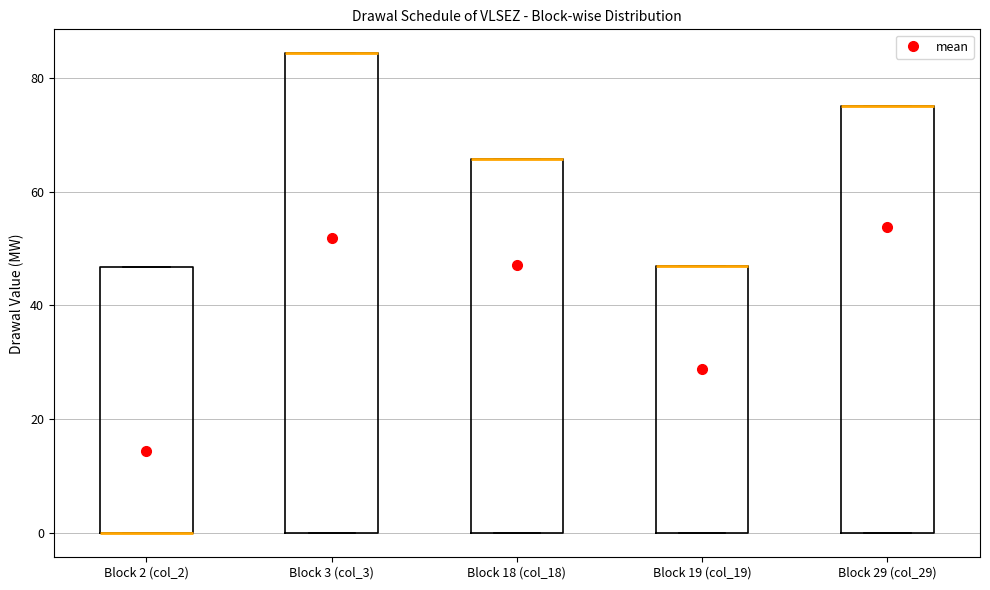

Reading left to right, read every box against the y-axis: the position of its median line, the range the box covers, and the ends of its whiskers. The values are not printed on the chart, so give them approximately, as read against the axis.

Block 2 (col_2): median 0 (drawn on the box's lower edge), box 0 to 46, whiskers 0 to 46
Block 3 (col_3): median 84 (drawn on the box's upper edge), box 0 to 84, whiskers 0 to 84
Block 18 (col_18): median 66 (drawn on the box's upper edge), box 0 to 66, whiskers 0 to 66
Block 19 (col_19): median 46 (drawn on the box's upper edge), box 0 to 46, whiskers 0 to 46
Block 29 (col_29): median 74 (drawn on the box's upper edge), box 0 to 74, whiskers 0 to 74